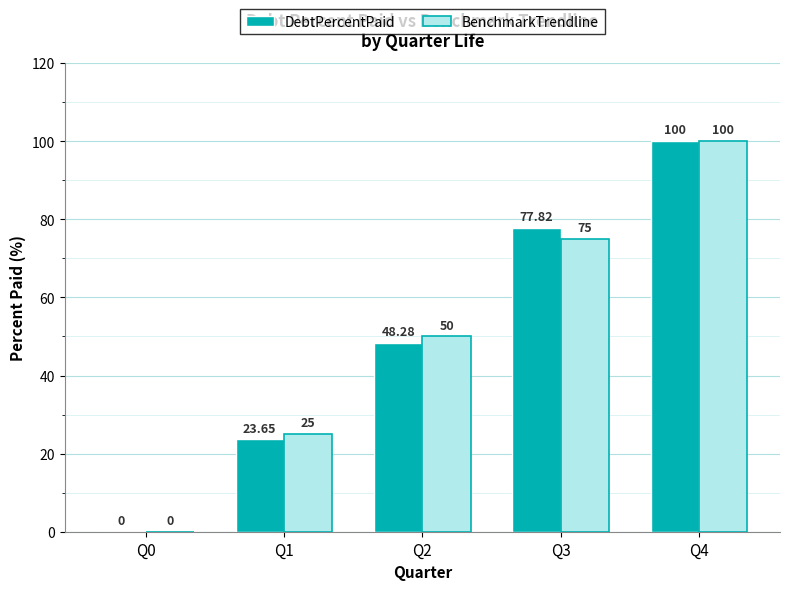

What is the maximum value for BenchmarkTrendline?

100.0